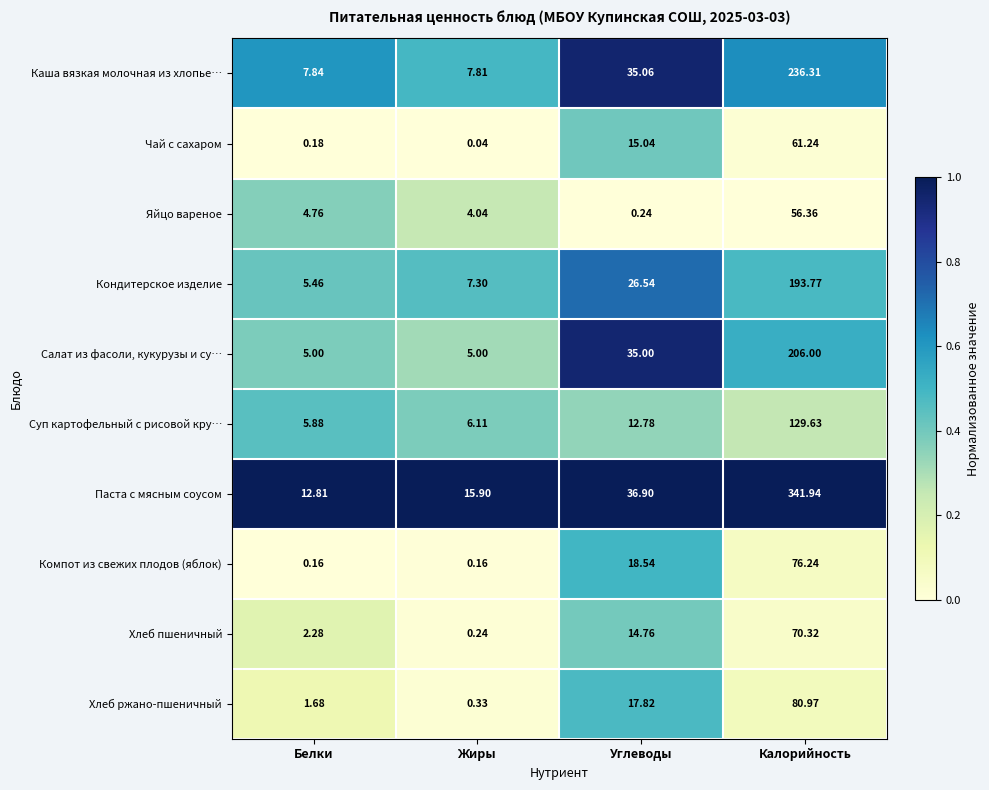

Which category has the highest value in the Каша вязкая молочная из хлопье… series?

Калорийность